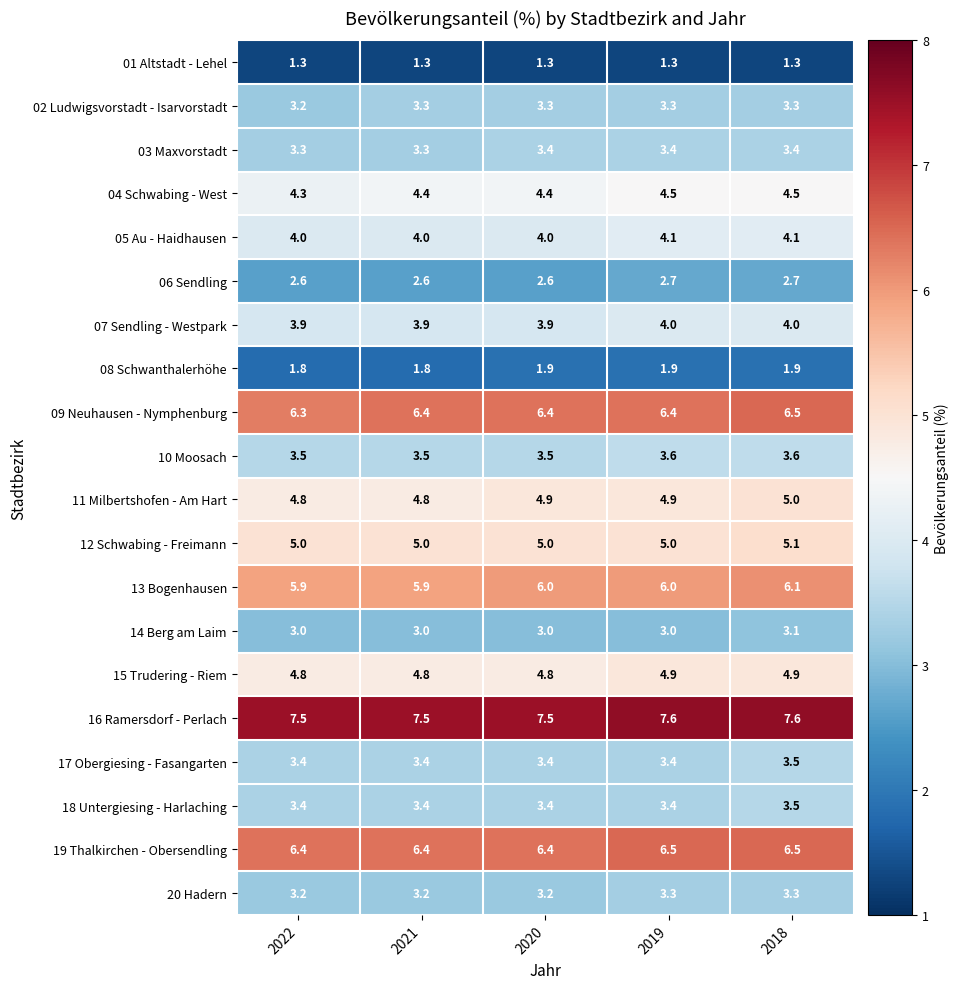

Is it true that 20 Hadern equals 3.3 at 2018?

True